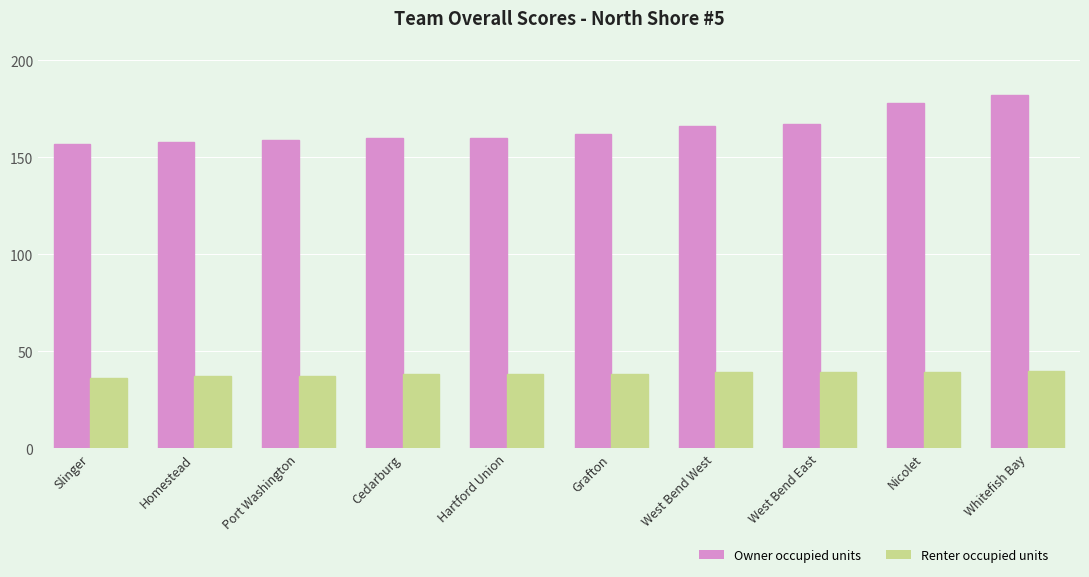

Reading left to right, transcribe all the data shown in this chart.

Owner occupied units: Slinger=157	Homestead=158	Port Washington=159	Cedarburg=160	Hartford Union=160	Grafton=162	West Bend West=166	West Bend East=167	Nicolet=178	Whitefish Bay=182
Renter occupied units: Slinger=36	Homestead=37	Port Washington=37	Cedarburg=38	Hartford Union=38	Grafton=38	West Bend West=39	West Bend East=39	Nicolet=39	Whitefish Bay=40